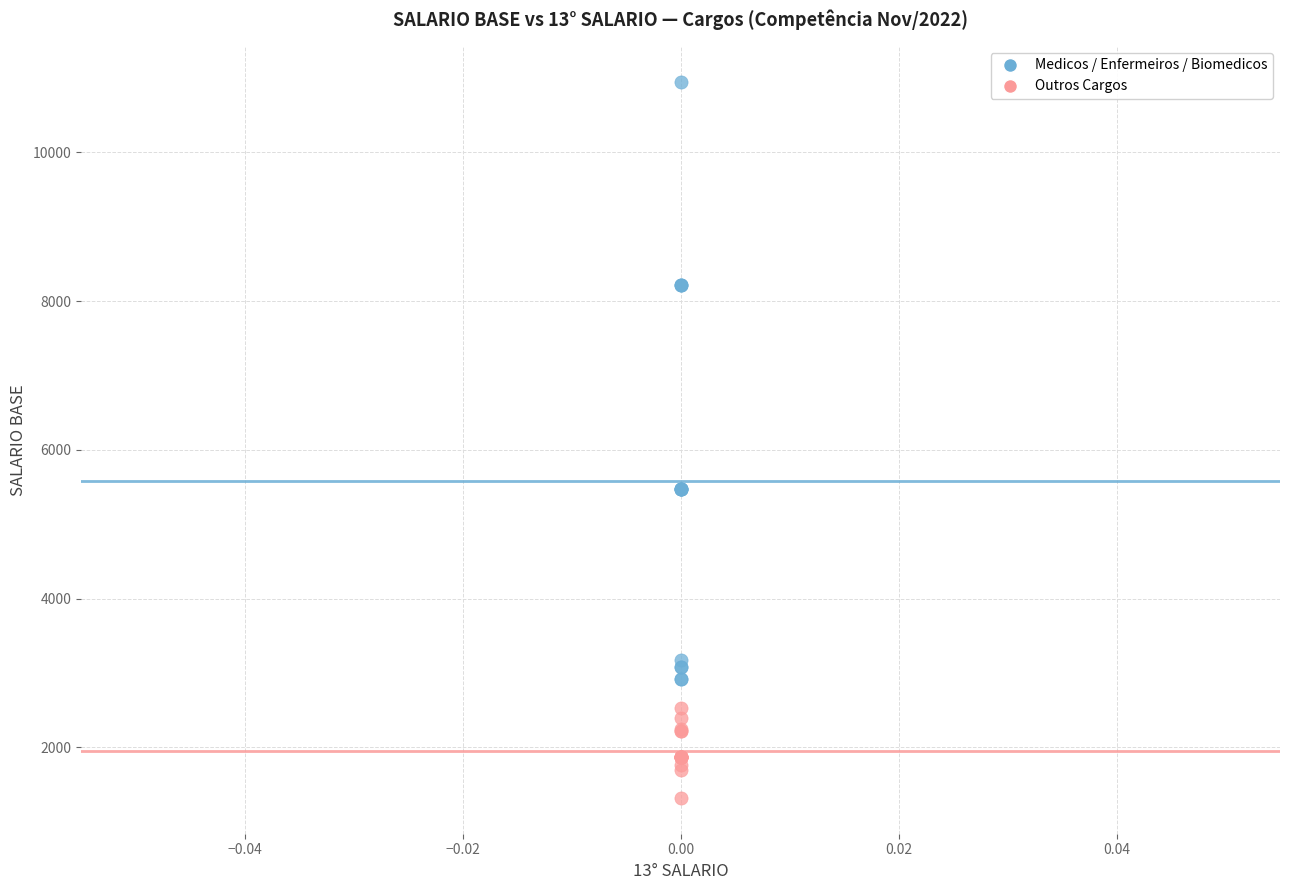

Which series contains the highest Y value?

Medicos / Enfermeiros / Biomedicos